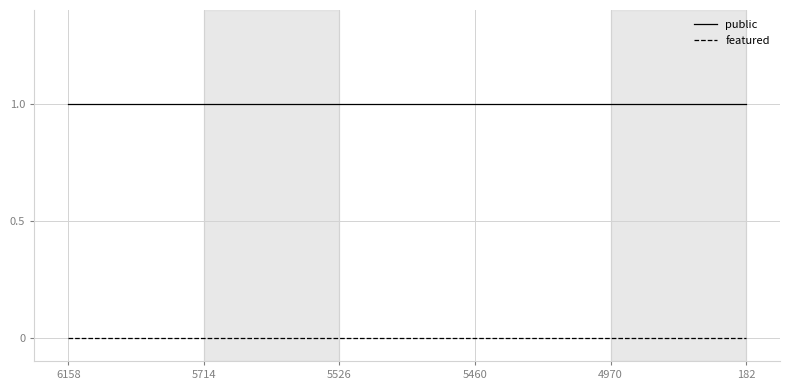

What are all the series names shown in the legend?

public, featured